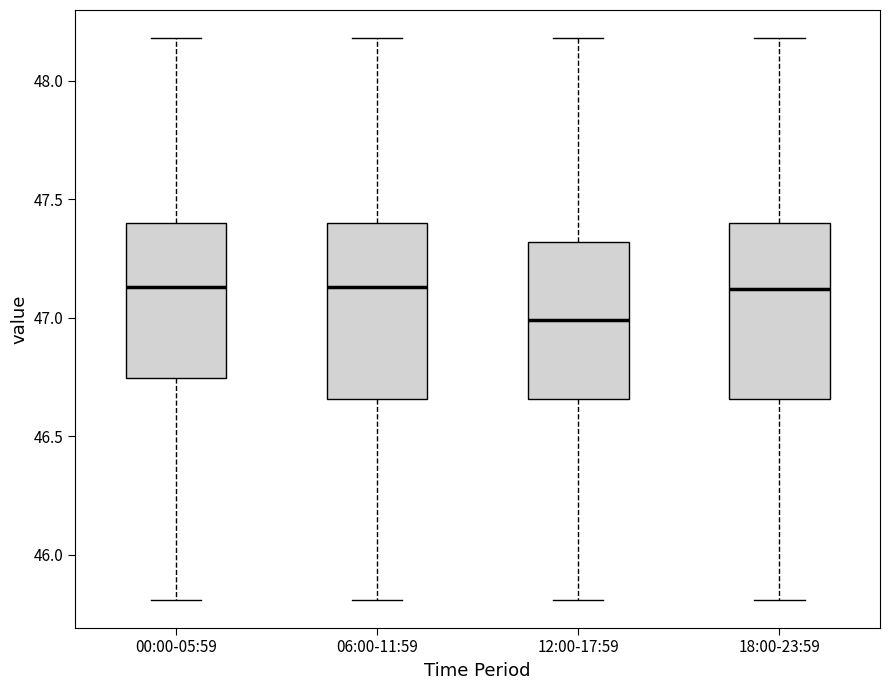

Which box has the lowest median line?

12:00-17:59